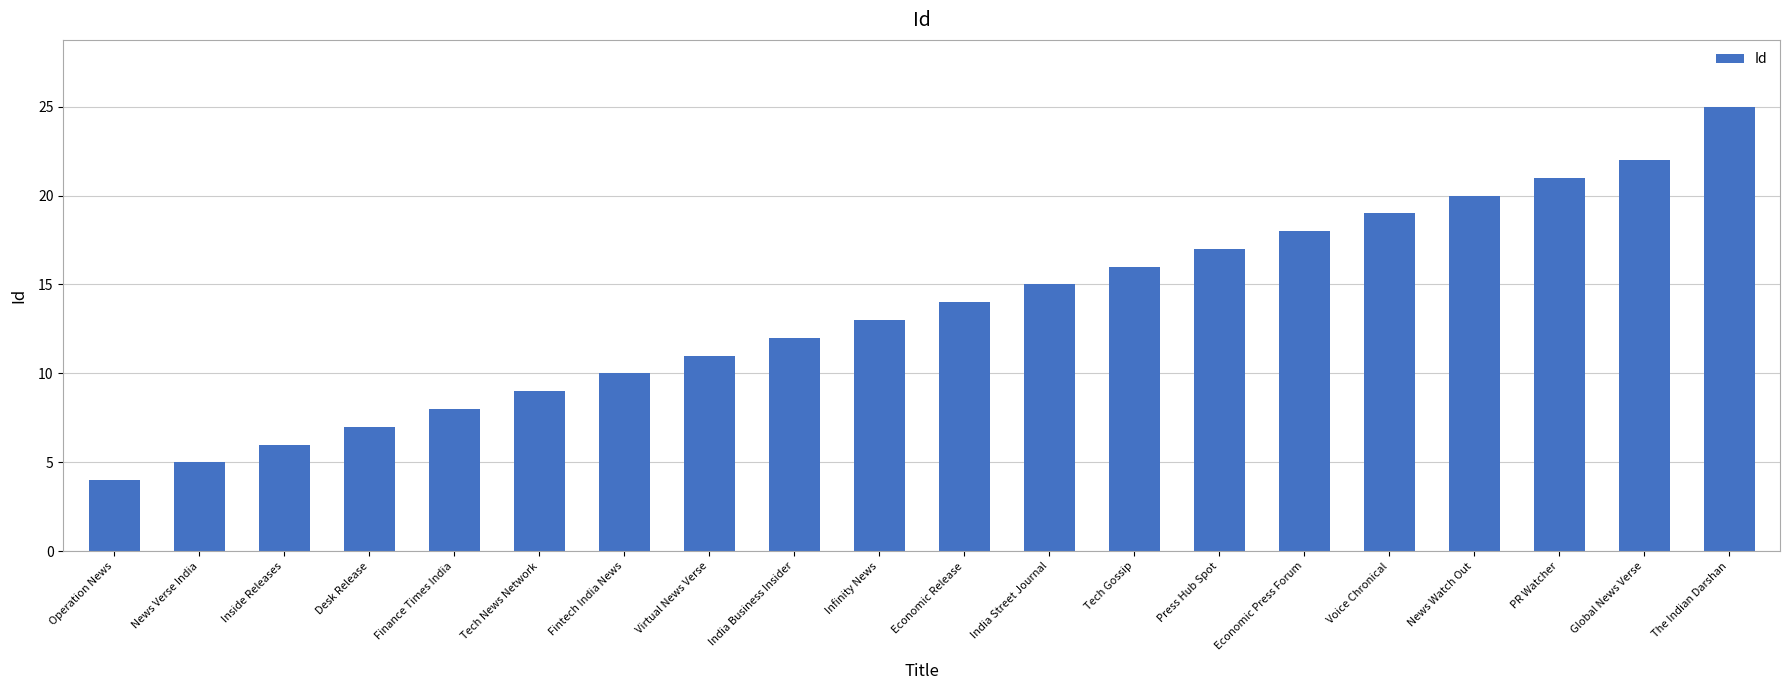

At which label is the value closest to 14?

Economic Release